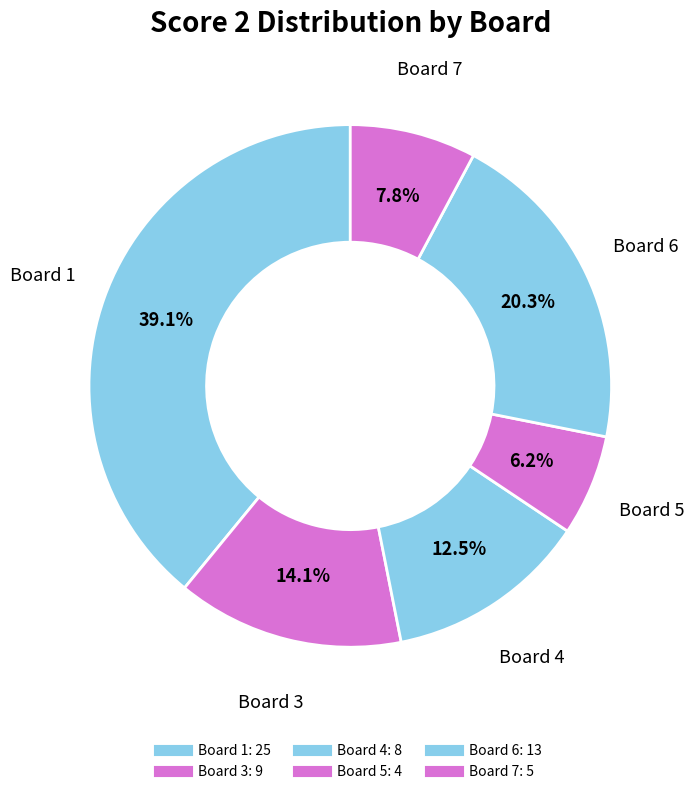

How many segments does this pie chart have?

6